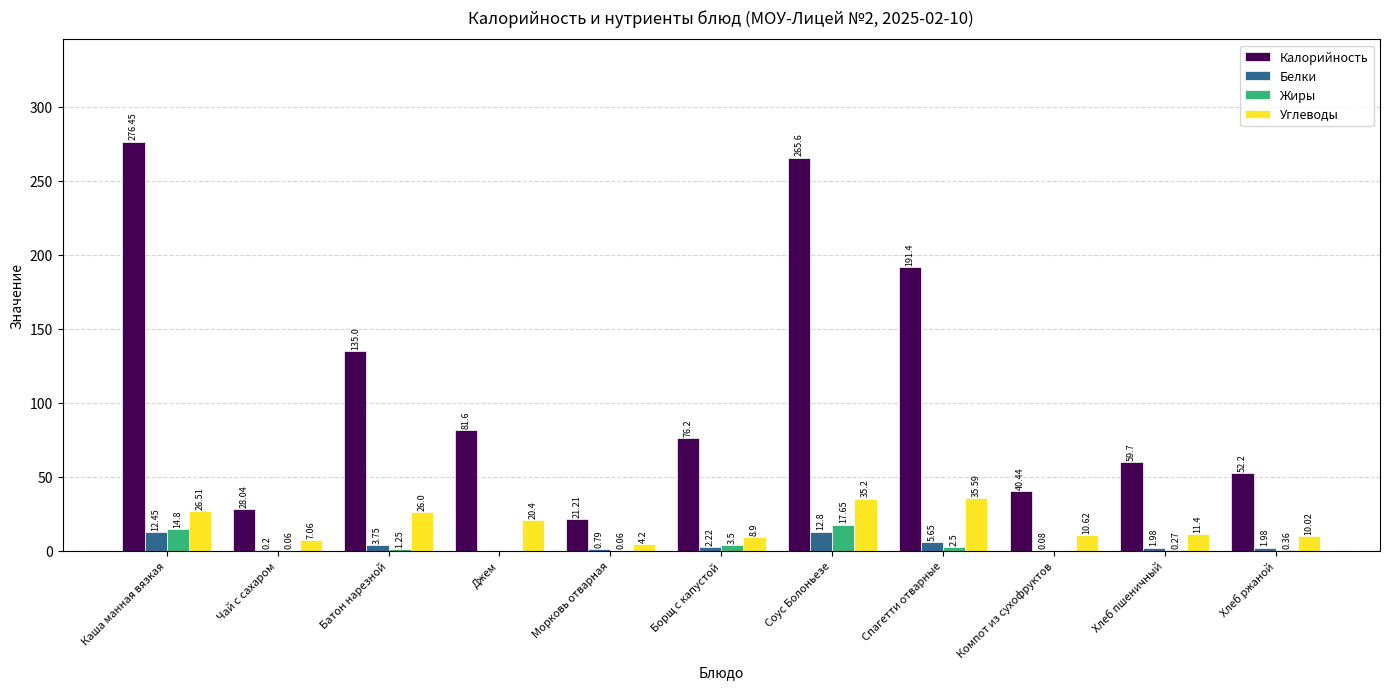

Between Каша манная вязкая and Спагетти отварные, which series saw the biggest shift?

Калорийность